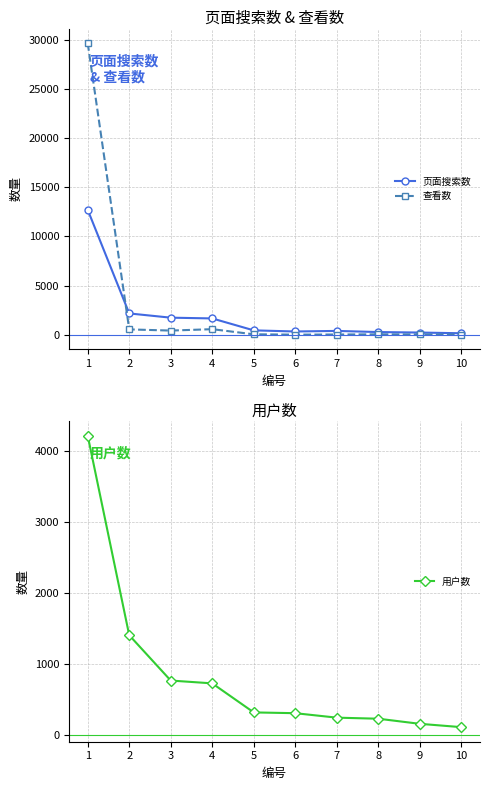

What is the total value across all series at 3?

2911